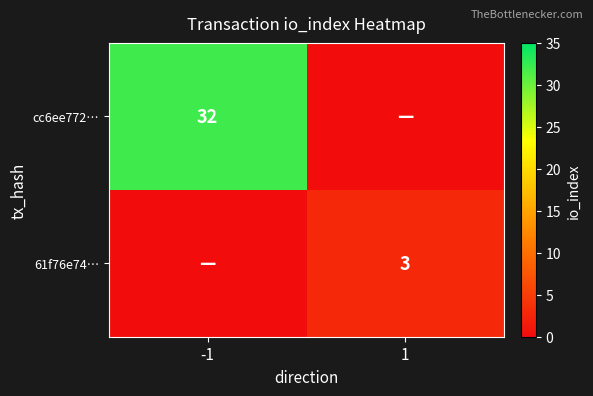

What is the difference between the highest and lowest values at 1?

3